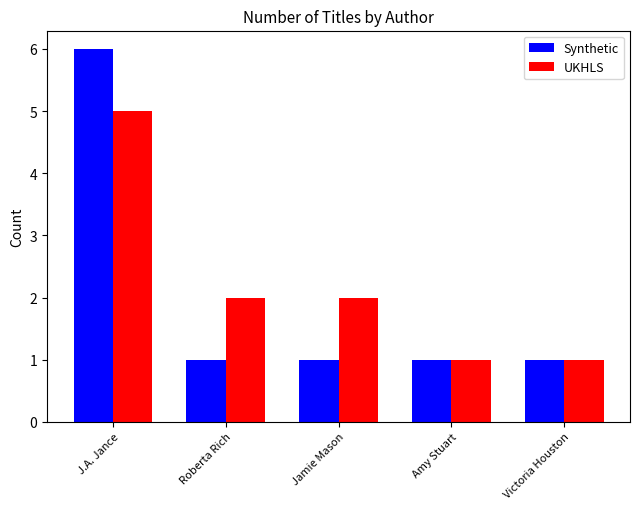

What is the sum of all Synthetic values?

10